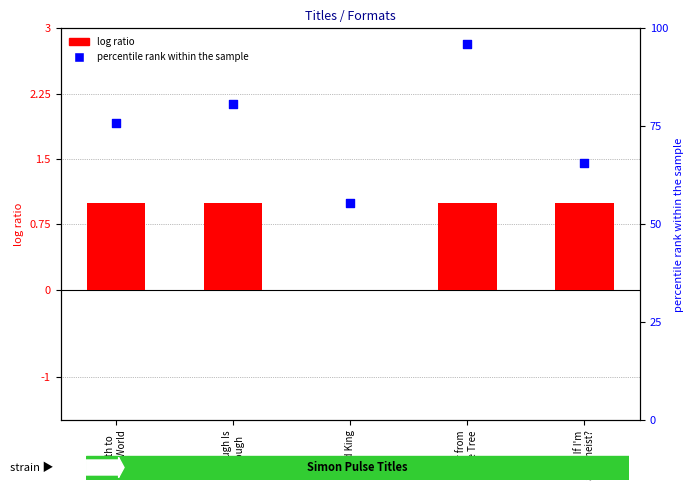

At which category is the sum across all series the highest?

Far from
the Tree